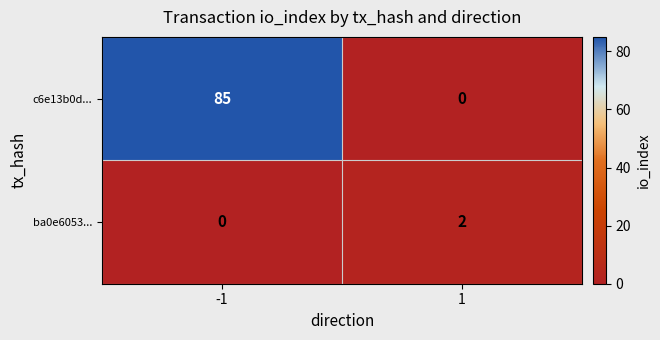

Which series has the largest total across all categories?

c6e13b0d...